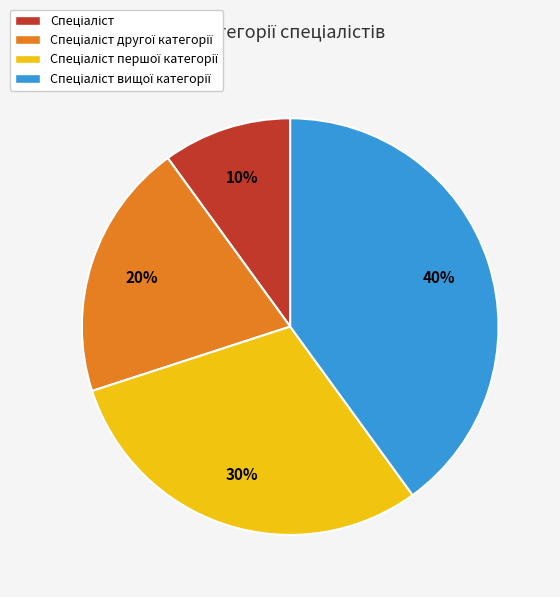

Is there any slice that represents more than half of the pie?

No